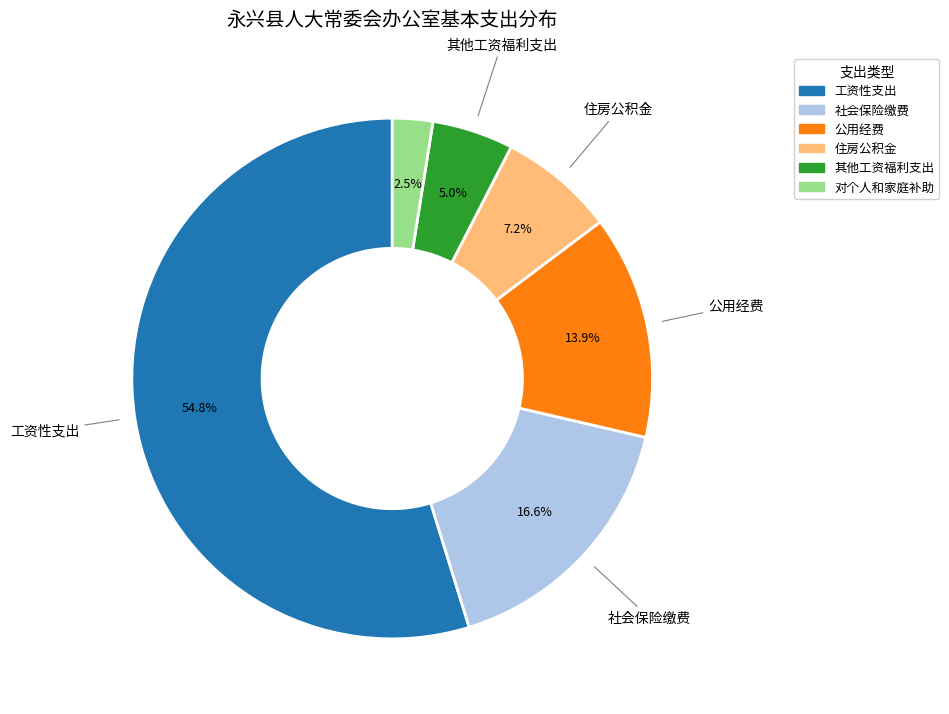

To the nearest percent, what is the difference between the largest and smallest slice percentages?

52%